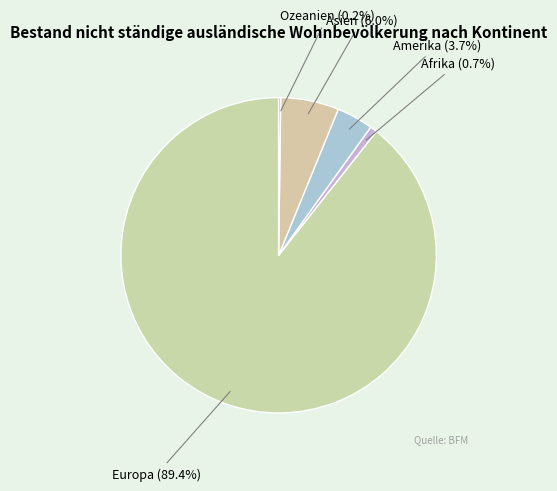

Approximately how many times larger is the value at Asien compared to Europa?

0.1